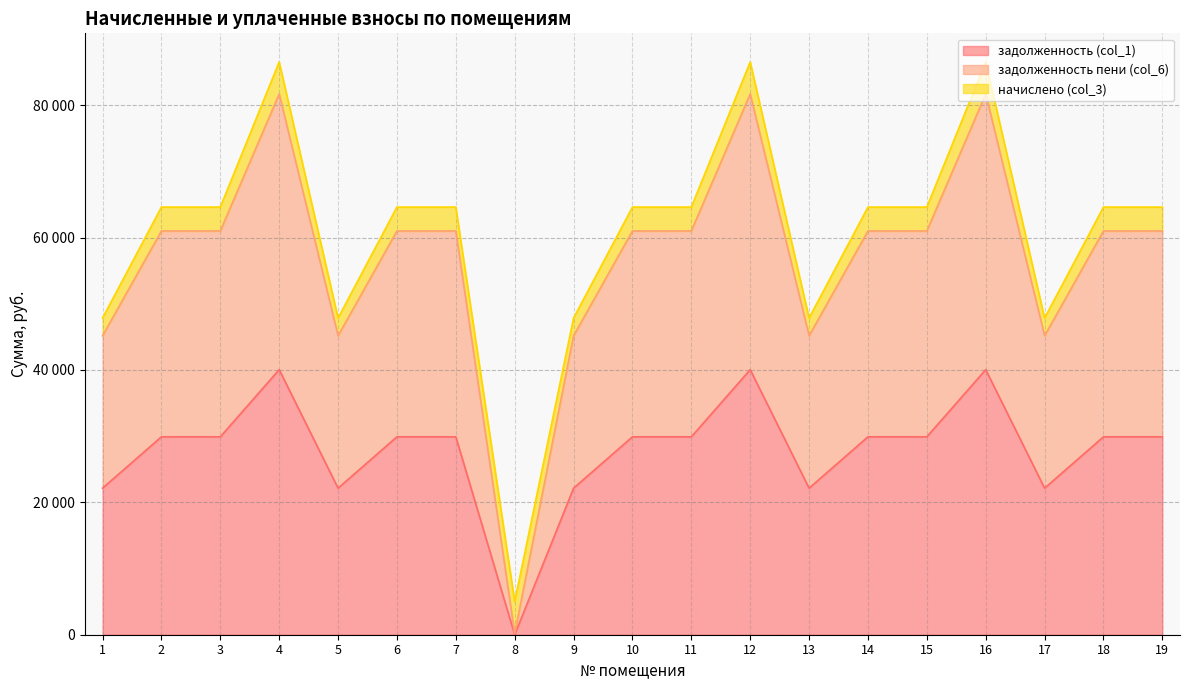

Read the задолженность пени (col_6) value at 16.

81711.8